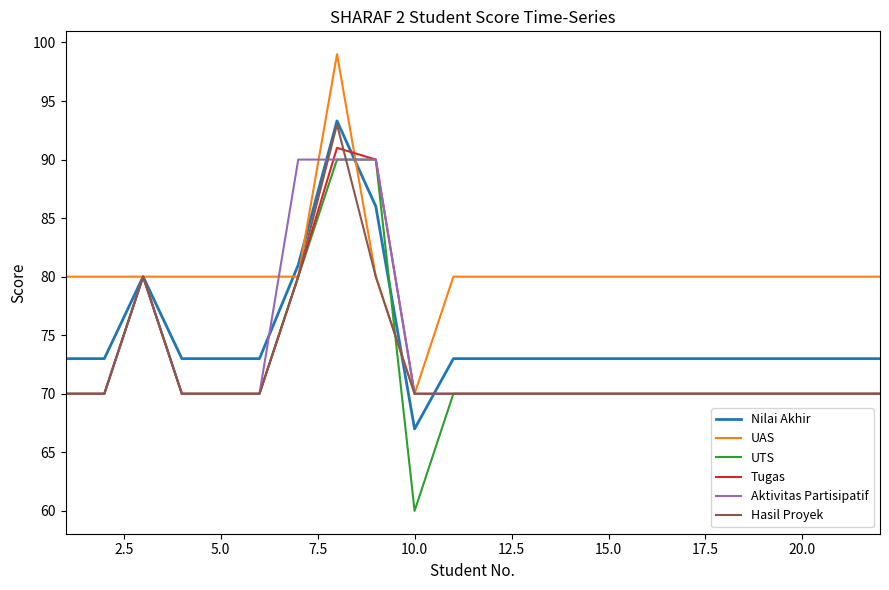

At how many categories does at least one series exceed 87?

3